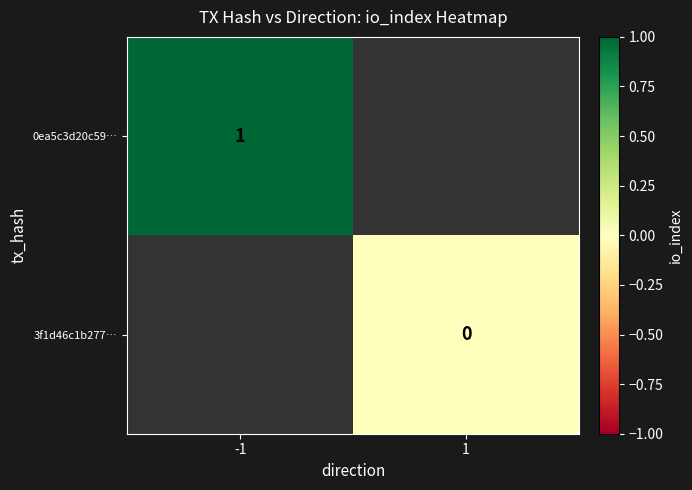

Is it true that 0ea5c3d20c59… equals 1 at -1?

True